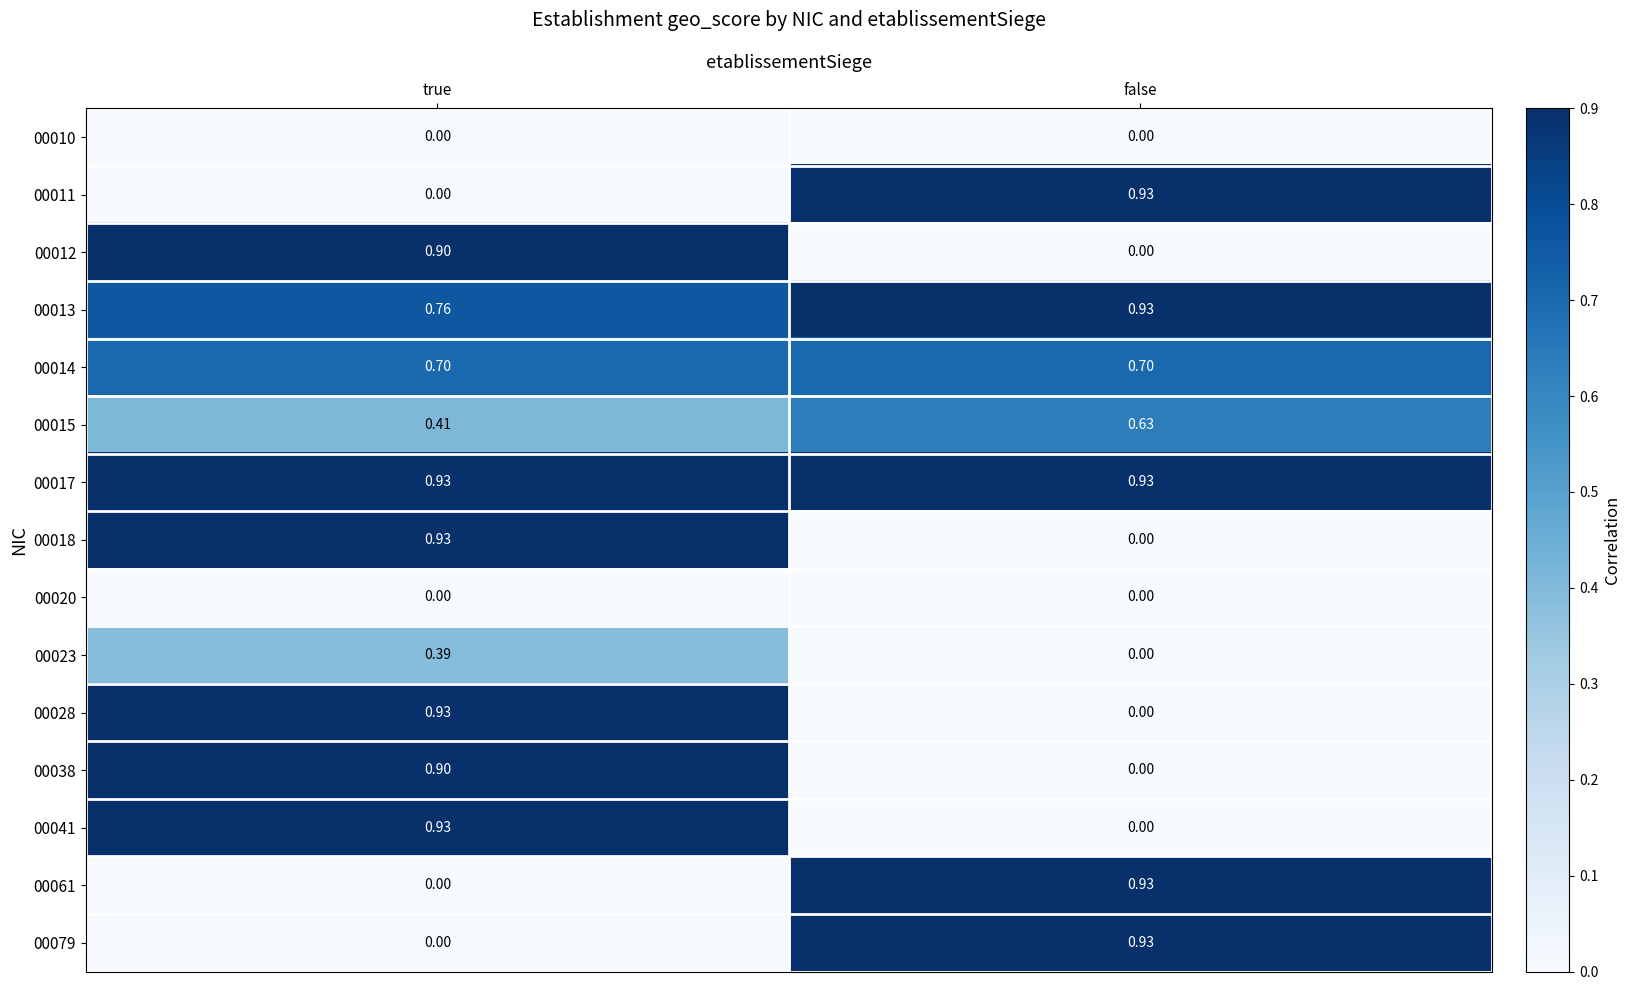

At how many categories does at least one series exceed 0?

2